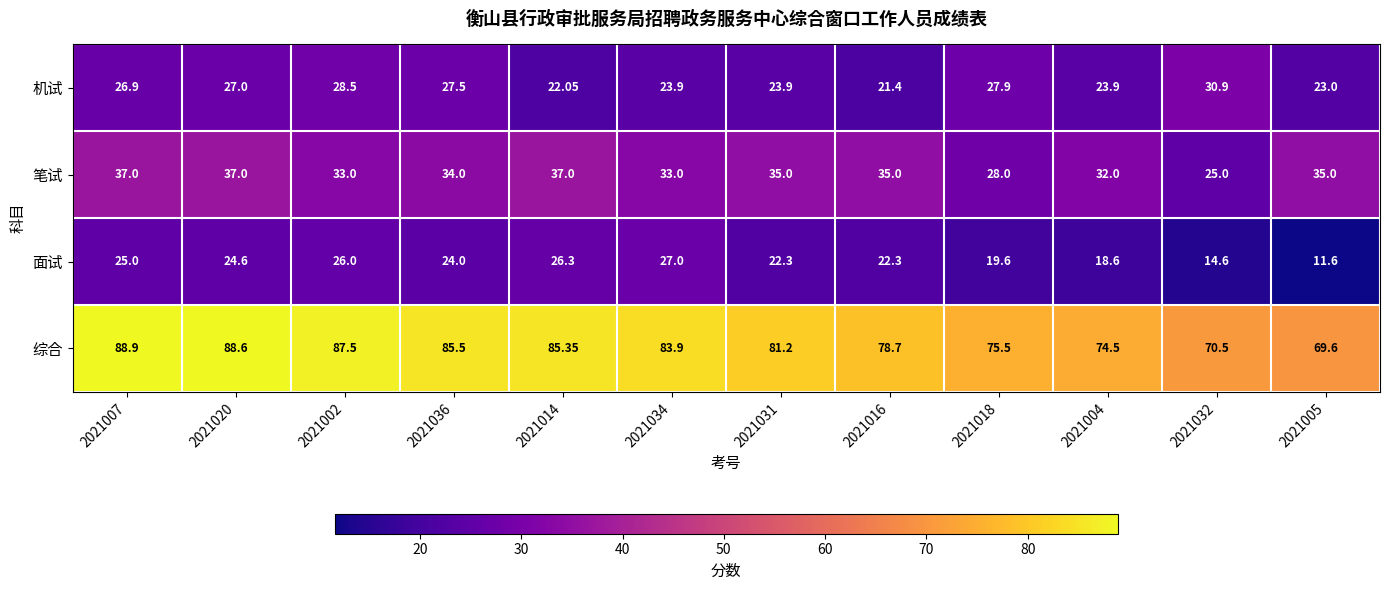

Which series has the widest spread of values?

综合